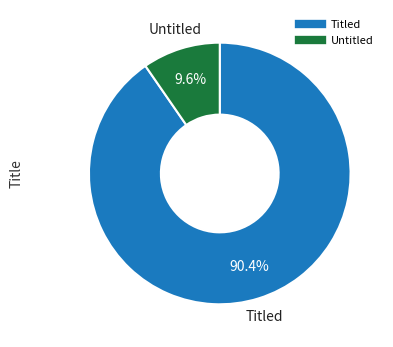

Does any single category account for the majority?

Yes